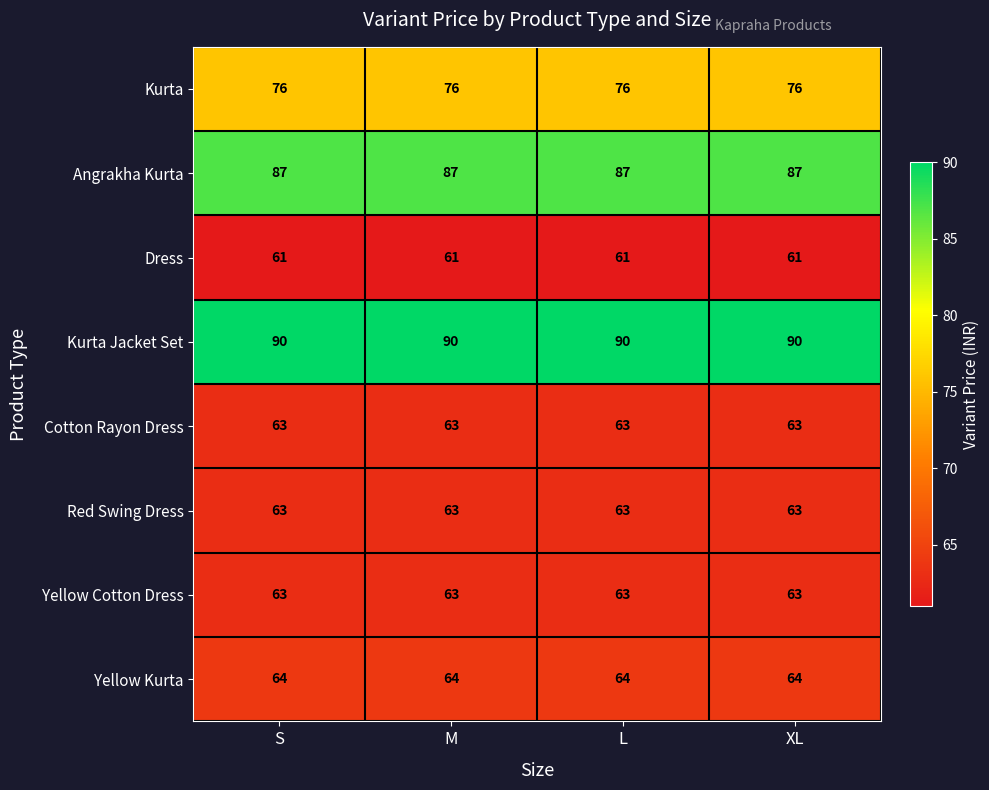

What is the difference between the highest and lowest values at S?

29